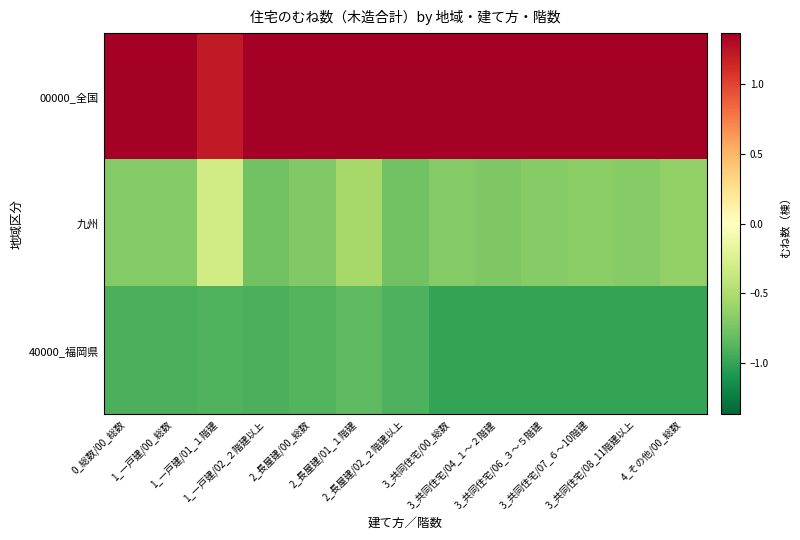

Count the number of data series in this chart.

3